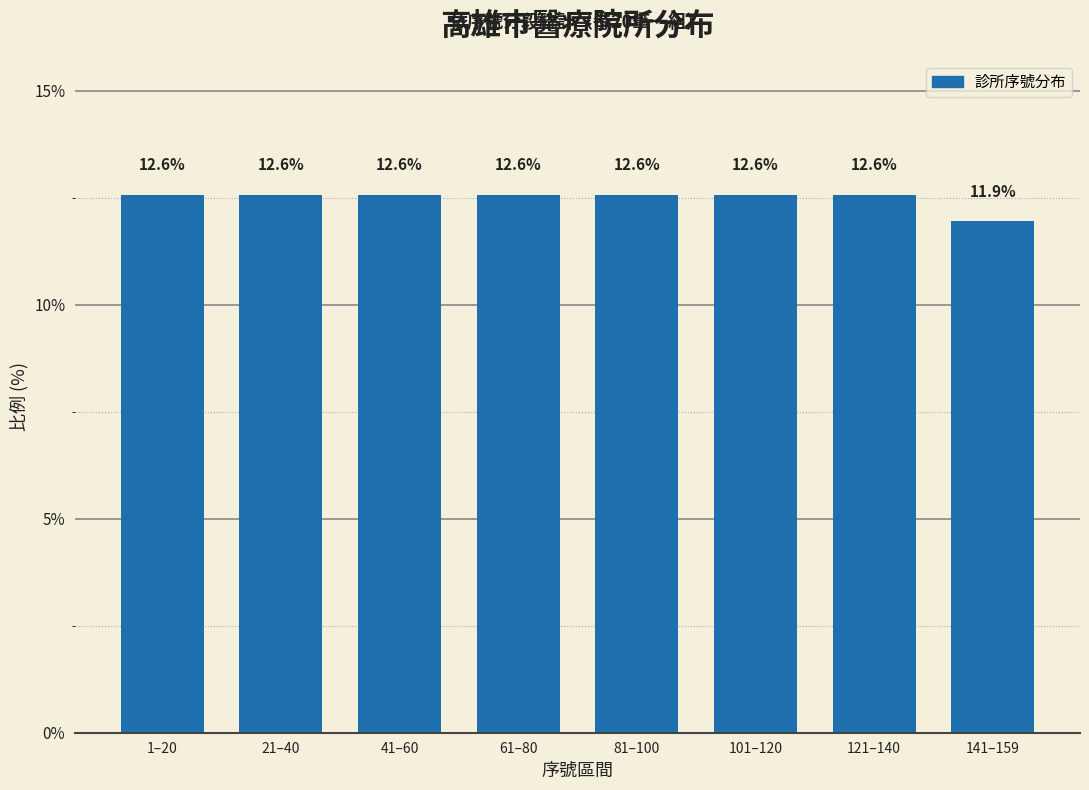

Reading left to right, extract all data points from this chart.

12.6	12.6	12.6	12.6	12.6	12.6	12.6	11.9